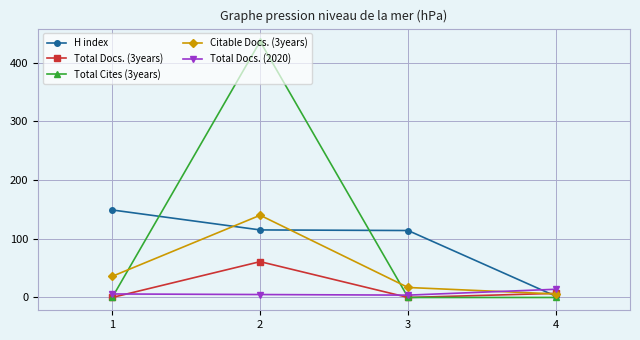

Which series has the widest spread of values?

Total Cites (3years)